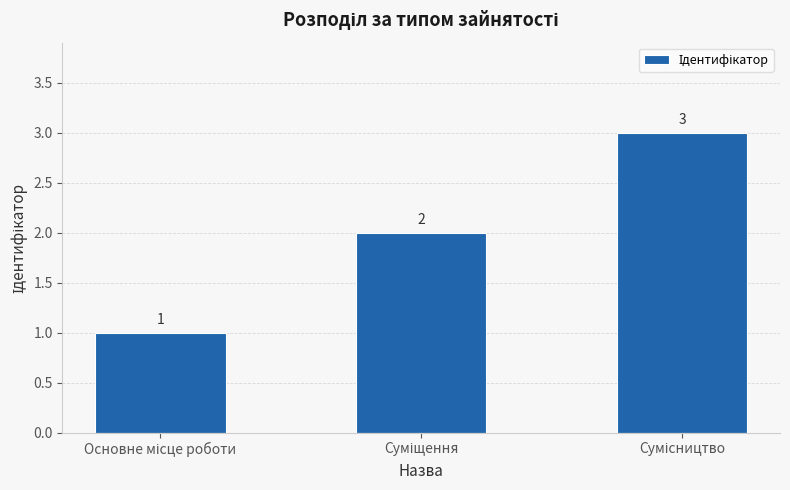

How many distinct data groups are displayed?

1